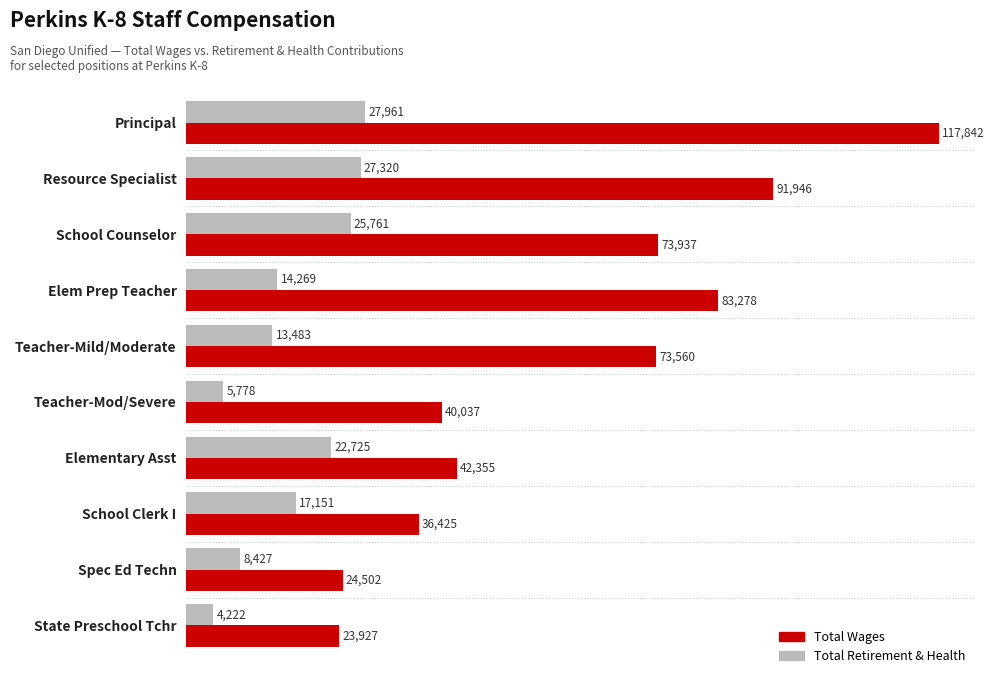

Which category has the lowest value across all series?

State Preschool Tchr